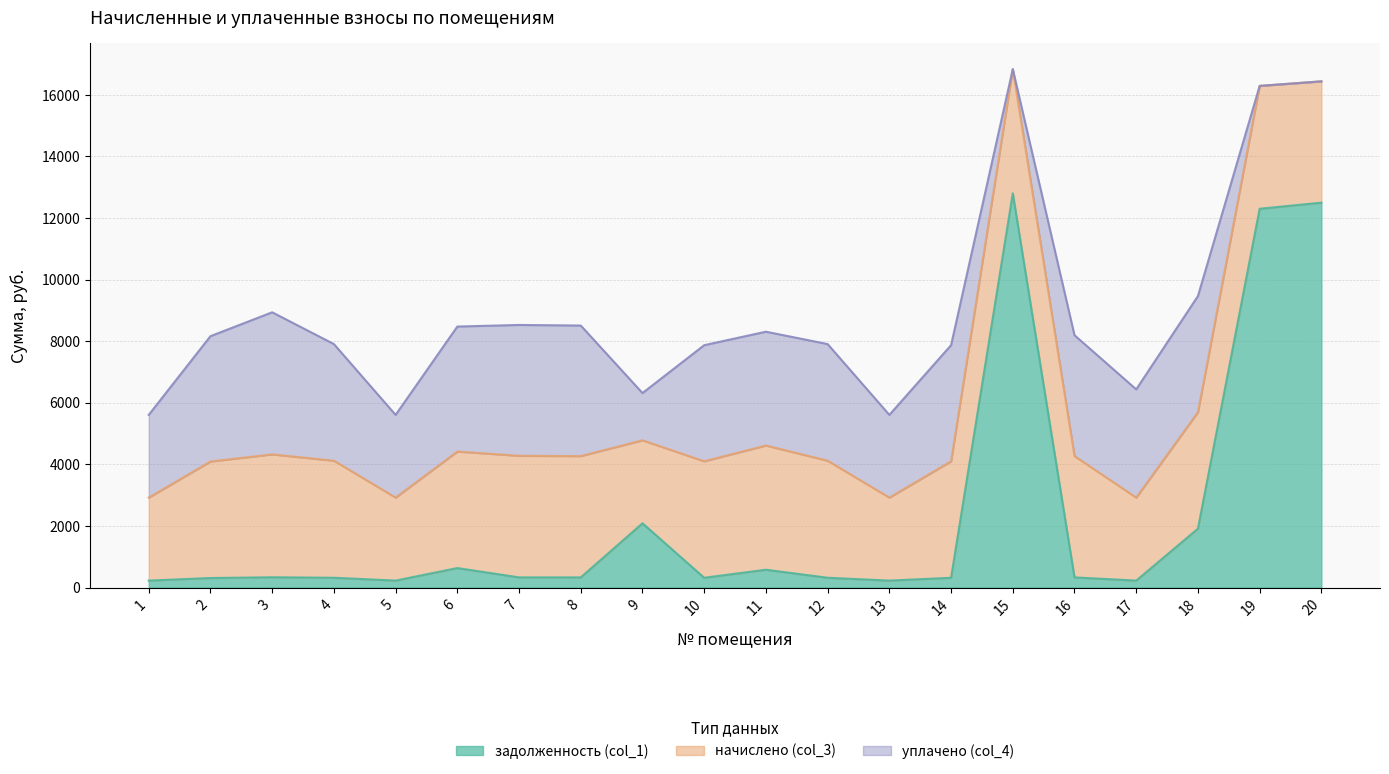

What is the spread (max minus min) of values at 2?

3762.9